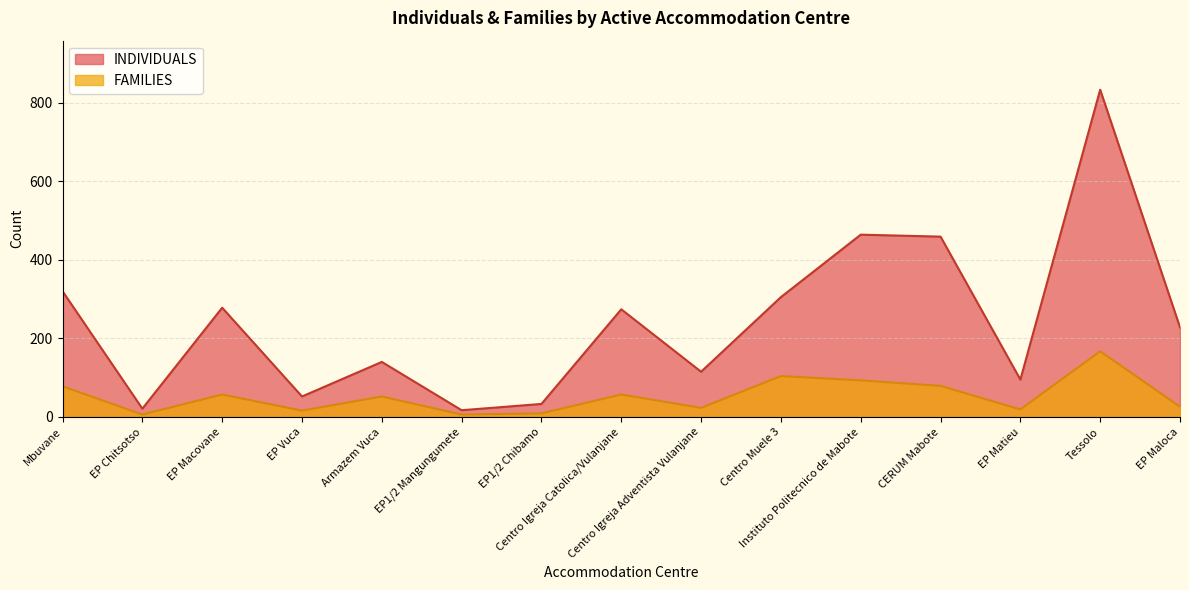

At Instituto Politecnico de Mabote, list the series in order from smallest to largest.

FAMILIES, INDIVIDUALS